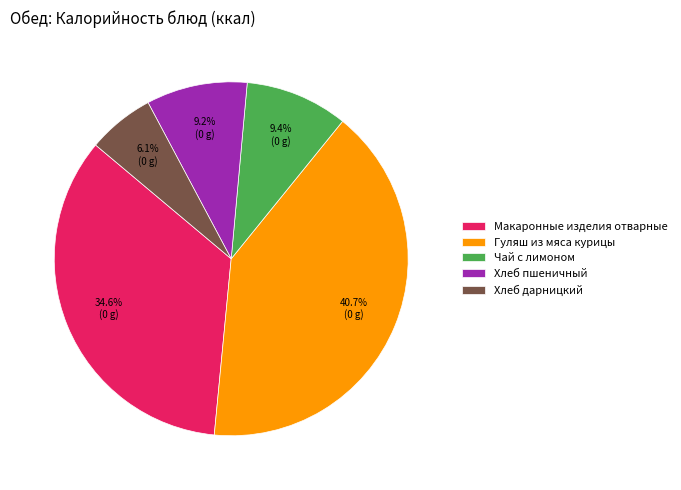

To the nearest percent, what is the combined percentage of Чай с лимоном and Макаронные изделия отварные?

44%